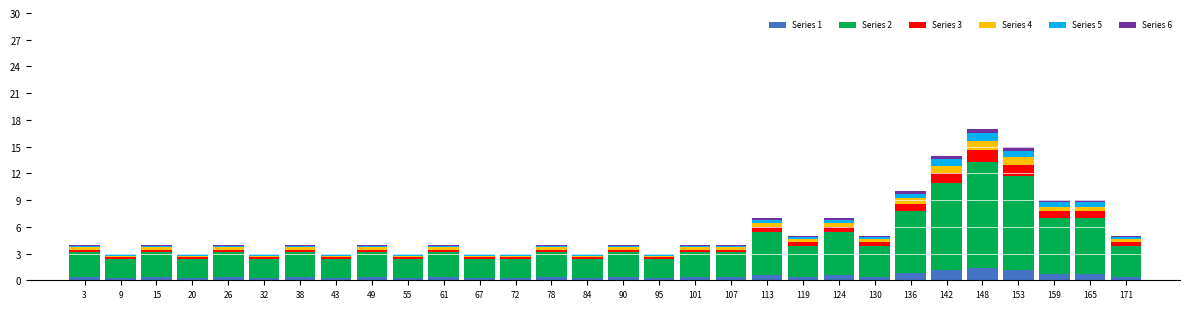

Which range on the x-axis has the tallest stacked bar (by total height)?

145 to 151